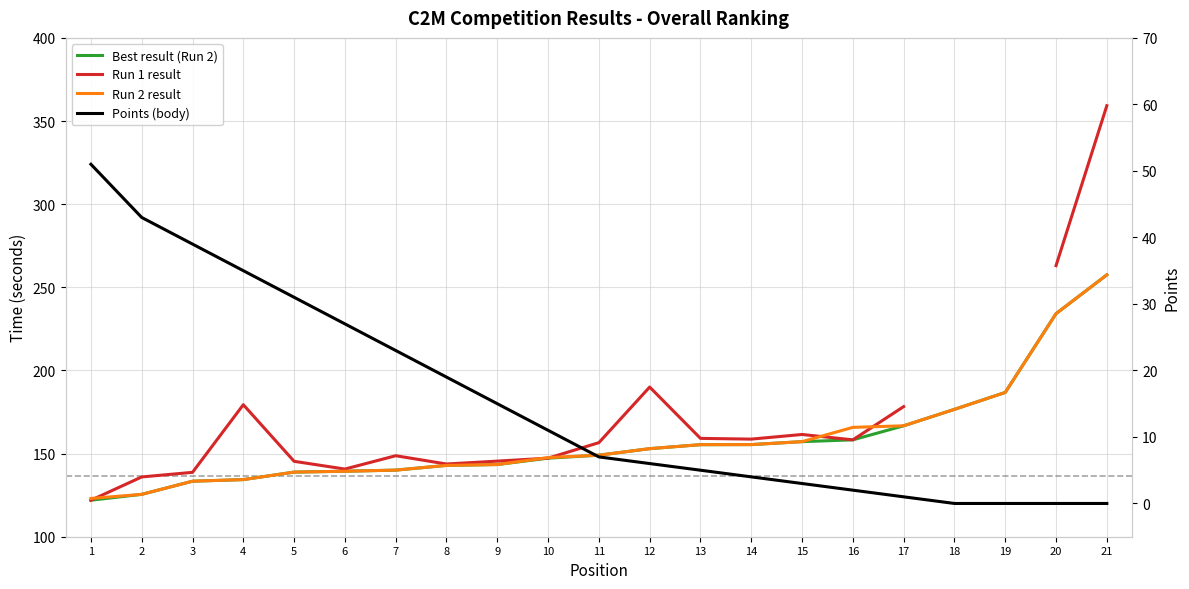

At how many categories does at least one series exceed 26?

21